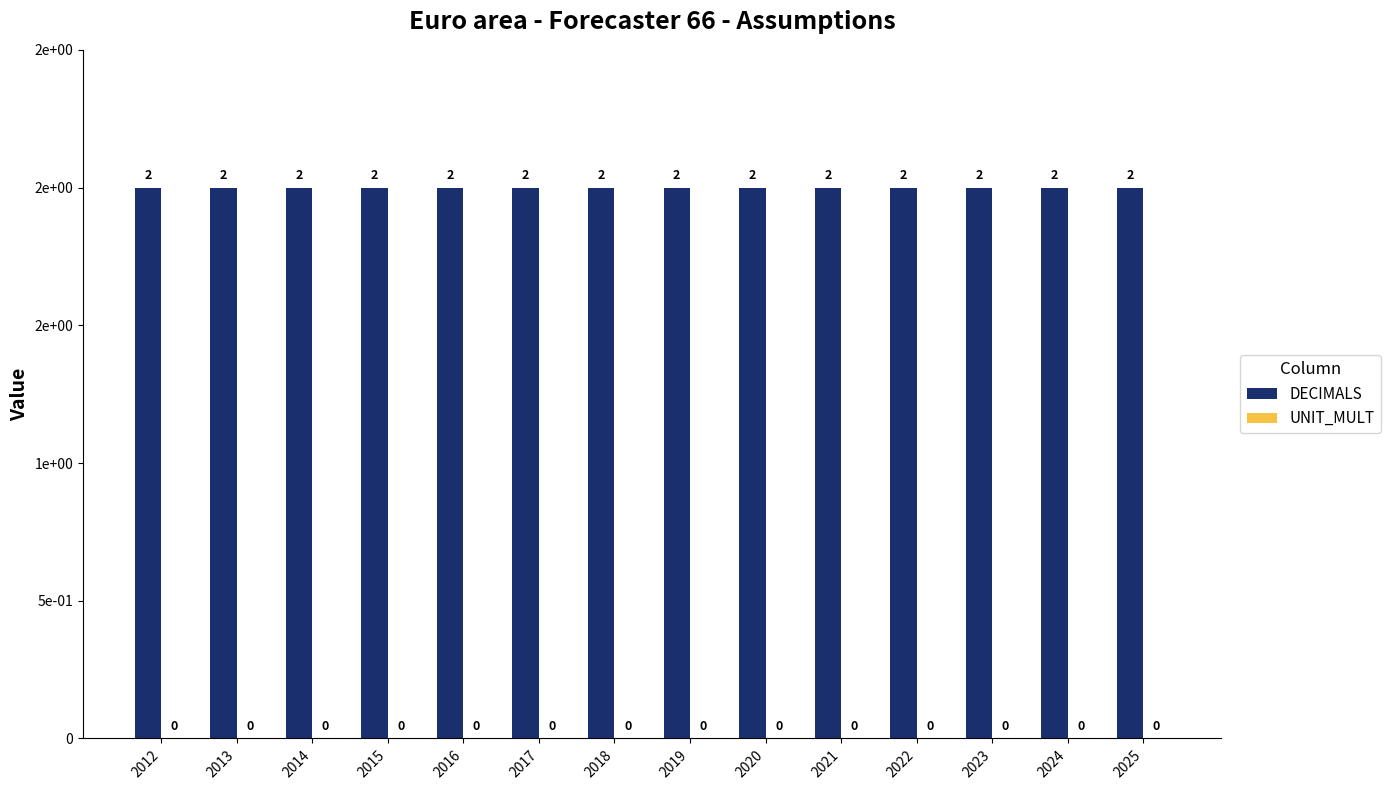

Reading left to right, what are all the values shown in this chart?

DECIMALS: 2012=2	2013=2	2014=2	2015=2	2016=2	2017=2	2018=2	2019=2	2020=2	2021=2	2022=2	2023=2	2024=2	2025=2
UNIT_MULT: 2012=0	2013=0	2014=0	2015=0	2016=0	2017=0	2018=0	2019=0	2020=0	2021=0	2022=0	2023=0	2024=0	2025=0